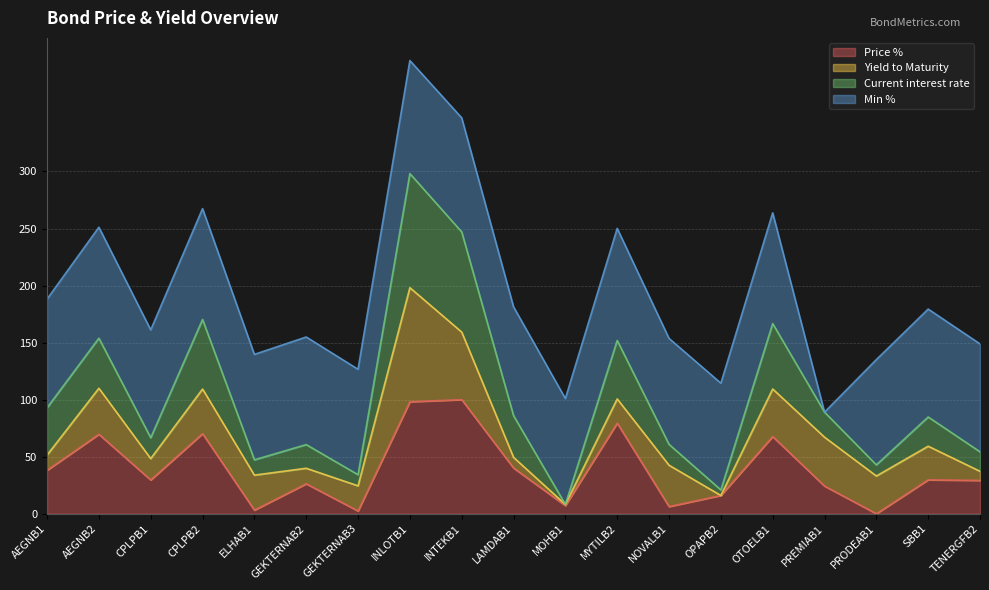

The value of Price % at NOVALB1 is 6.3. True or false?

True